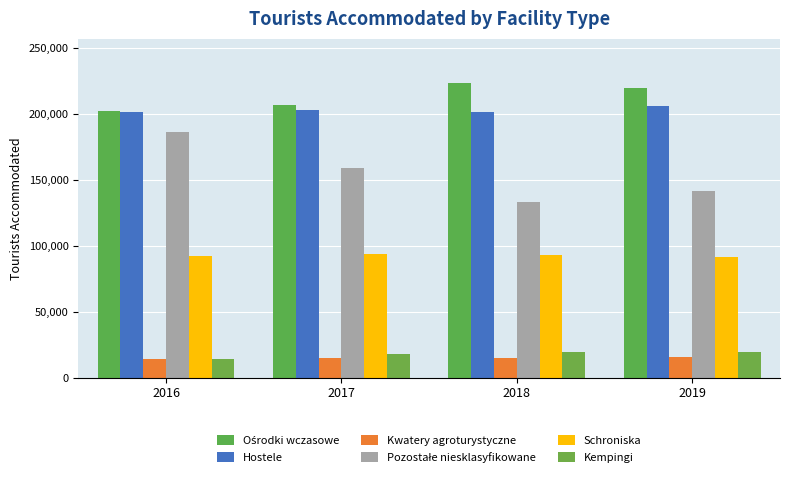

Read the Kwatery agroturystyczne value at 2018, to the nearest 50.

15300